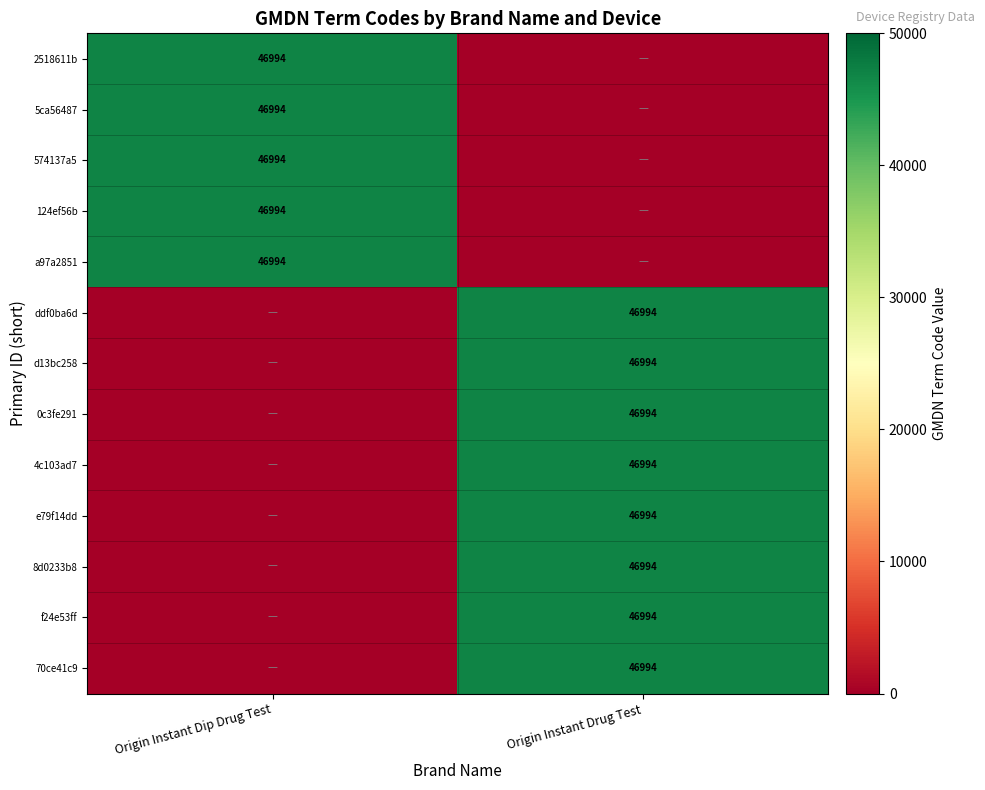

The e79f14dd series shows 72711 at Origin Instant Drug Test. True or false?

False